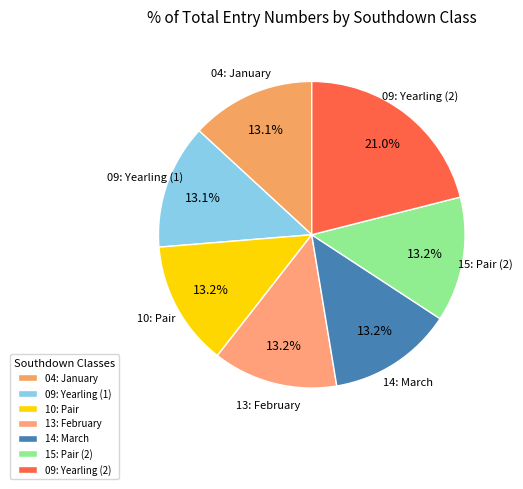

To the nearest percent, what is the combined percentage of 09: Yearling (2) and 04: January?

34%